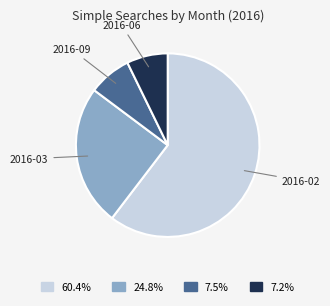

Do 2016-09 and 2016-03 together represent more than half of the pie?

No